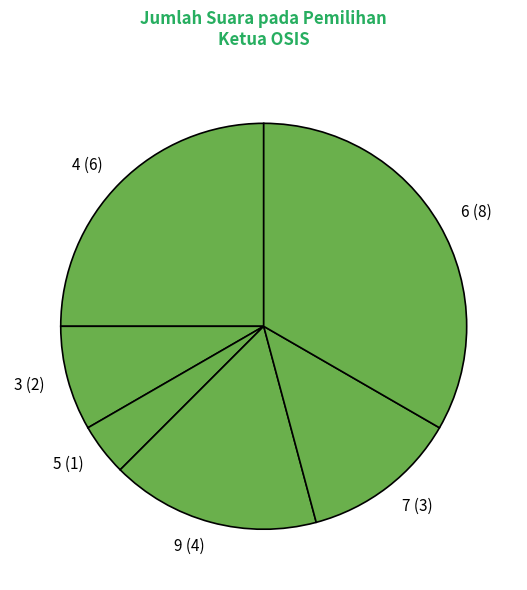

The 5 (1) slice represents 19% of the pie. True or false?

False